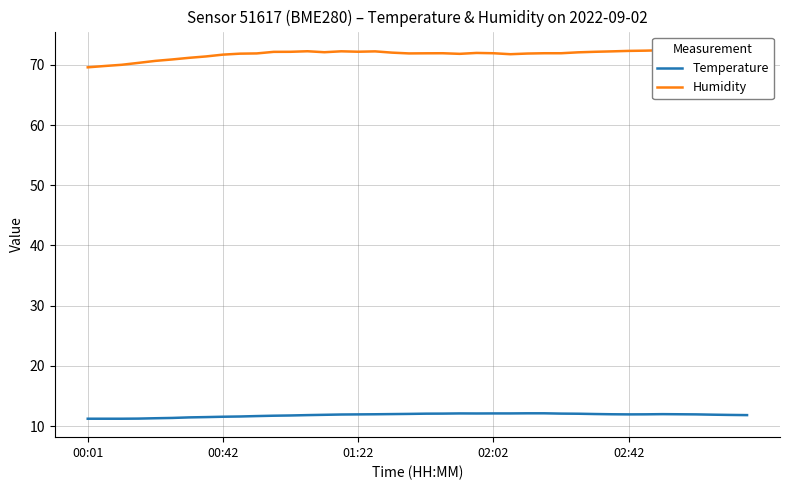

What is the maximum value for Temperature?

12.1